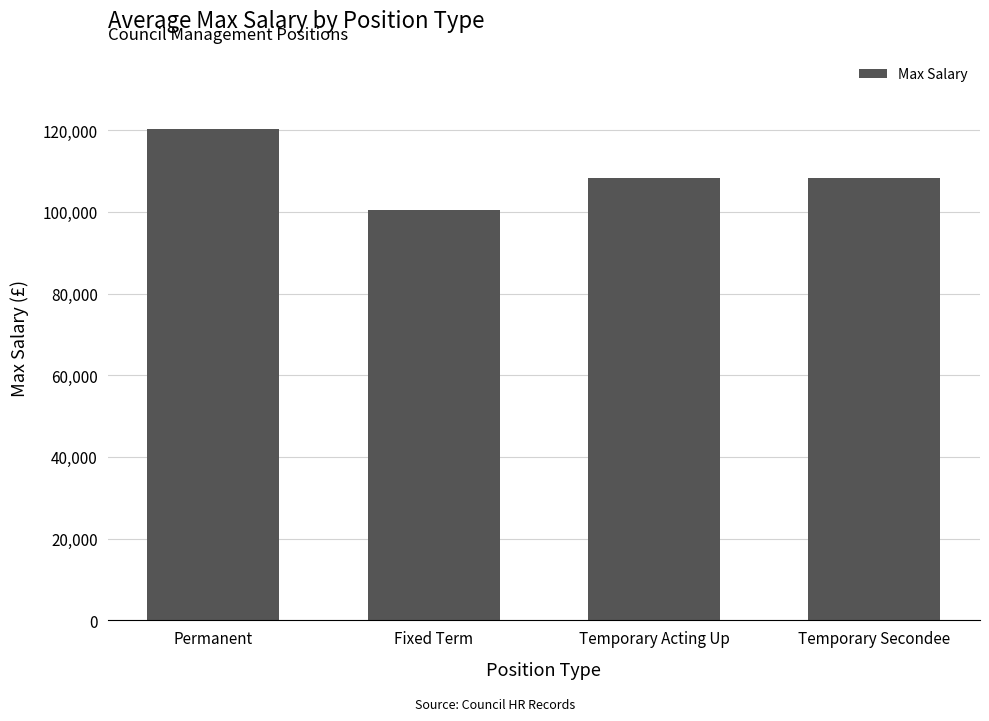

What is the average value?

109342.3